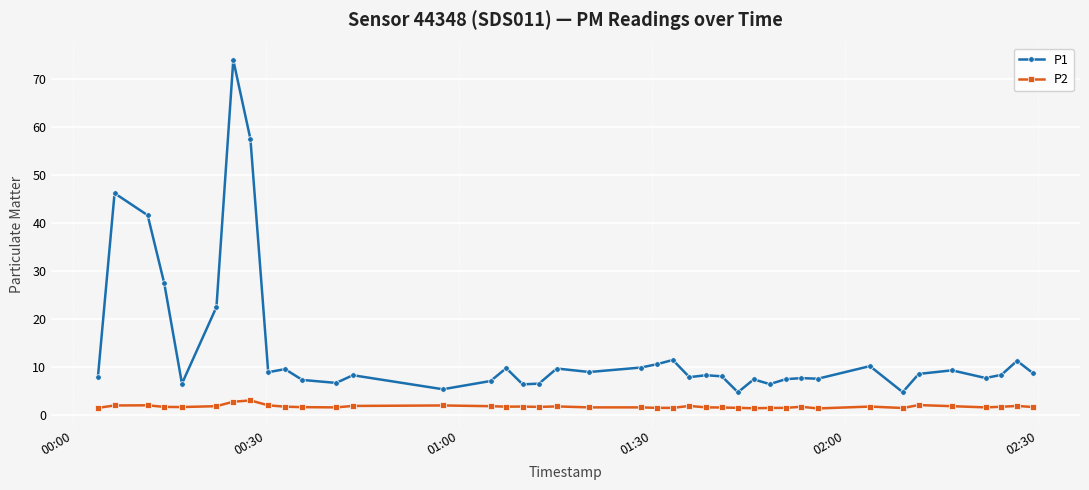

What is the minimum value shown in the chart?

1.4